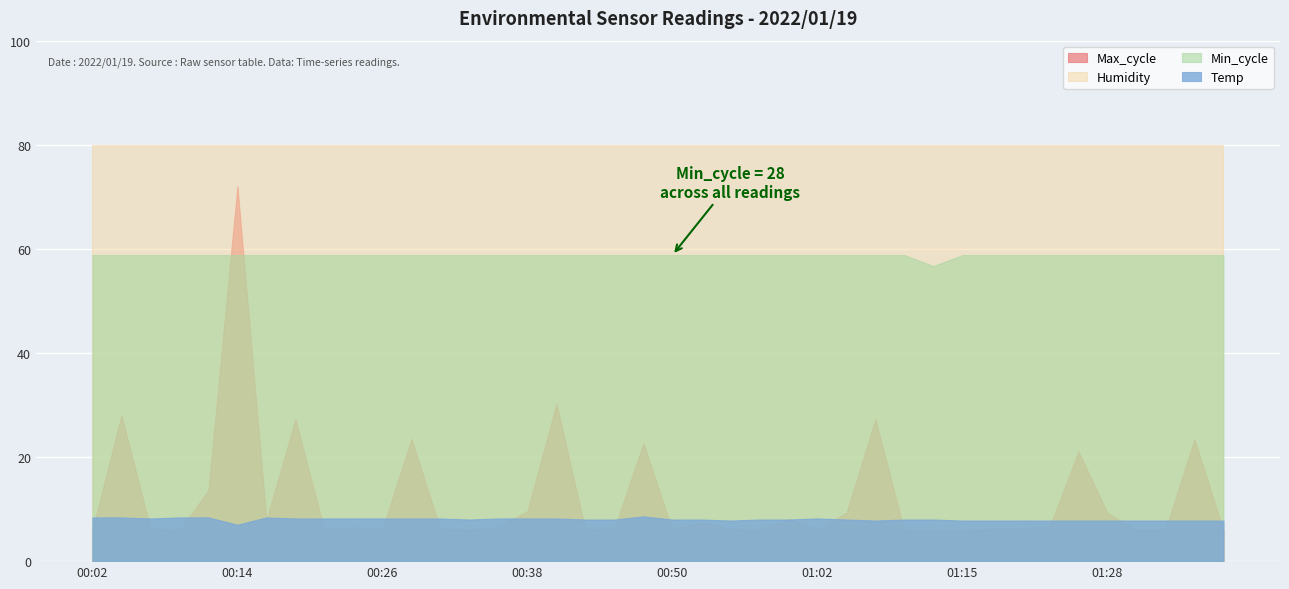

Rank the series by their maximum value, from lowest to highest.

Temp, Min_cycle, Max_cycle, Humidity